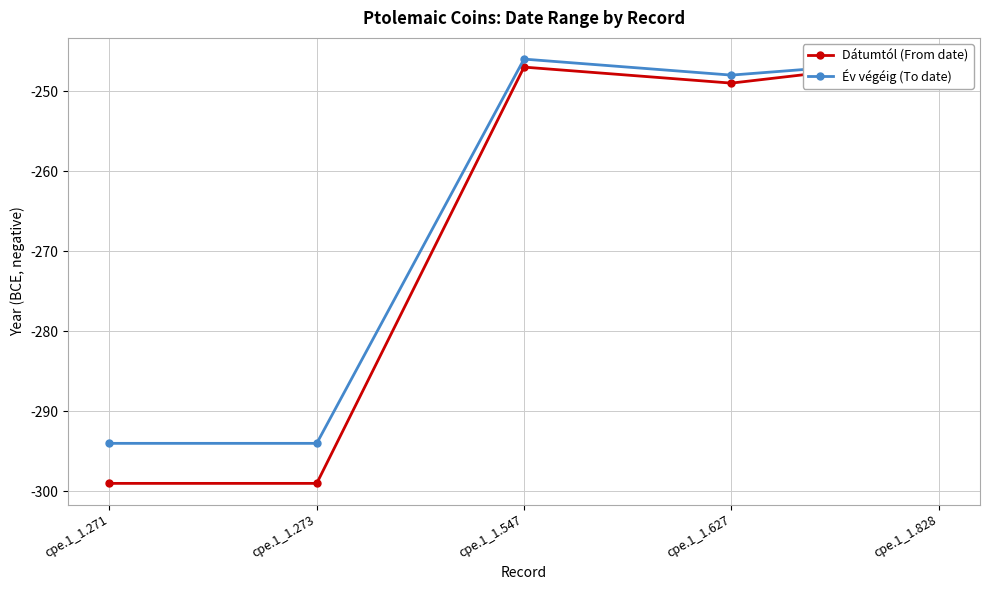

The Év végéig (To date) series shows -246 at cpe.1_1.547. True or false?

True